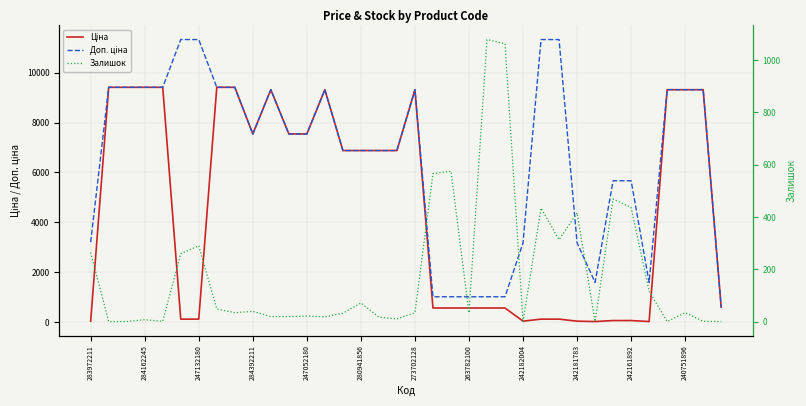

What is the maximum value shown in the chart?

11334.0